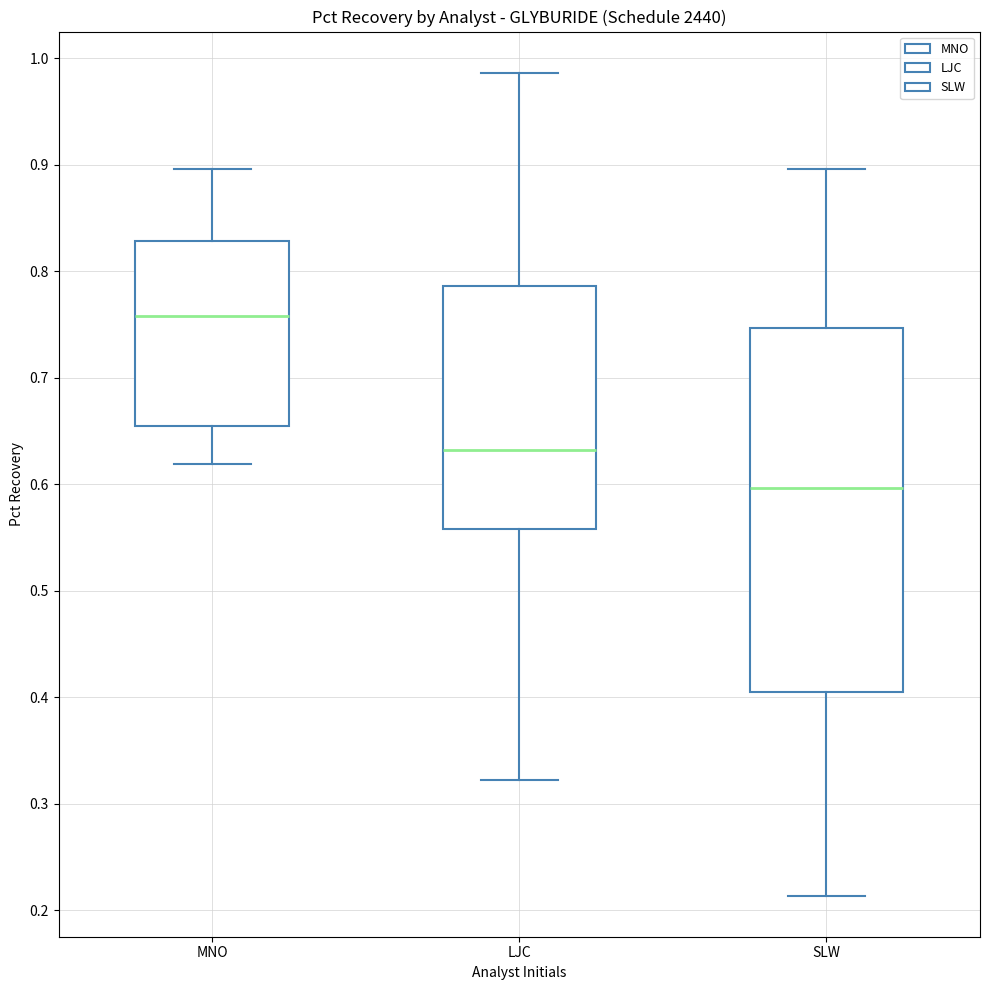

Reading left to right, transcribe this box plot: for each box, give where its median line is, the range the box spans, and where its two whiskers end, as read against the y-axis. The values are not printed on the chart, so give them approximately, as read against the axis.

MNO: median 0.76, box 0.65 to 0.83, whiskers 0.62 to 0.90
LJC: median 0.63, box 0.56 to 0.79, whiskers 0.32 to 0.99
SLW: median 0.60, box 0.41 to 0.75, whiskers 0.21 to 0.90